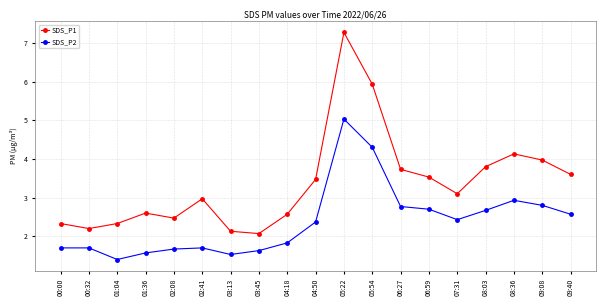

Between 02:08 and 02:41, which series saw the biggest shift?

SDS_P1